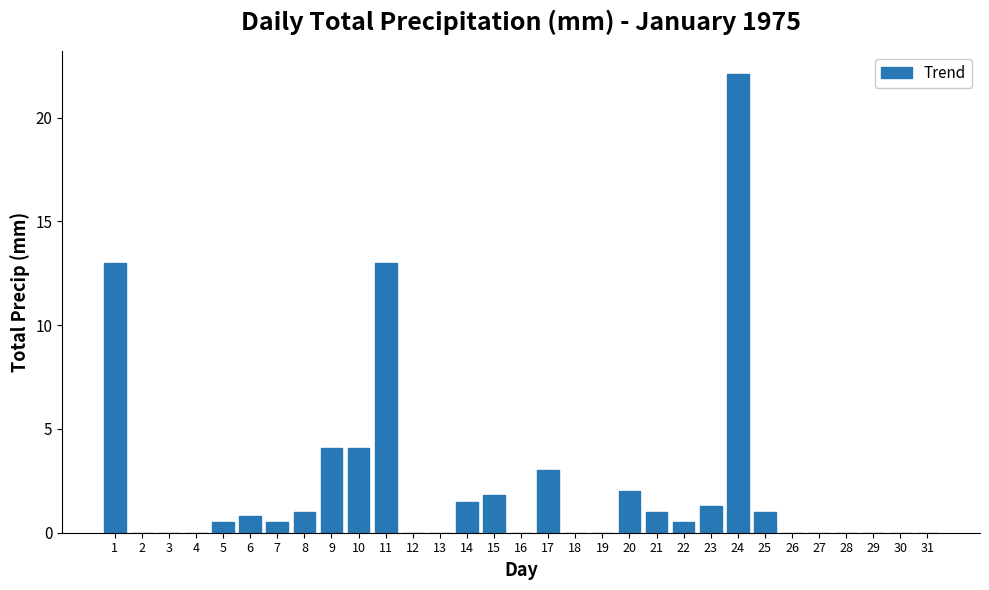

What is the change in value from 3 to 25?

+1.0